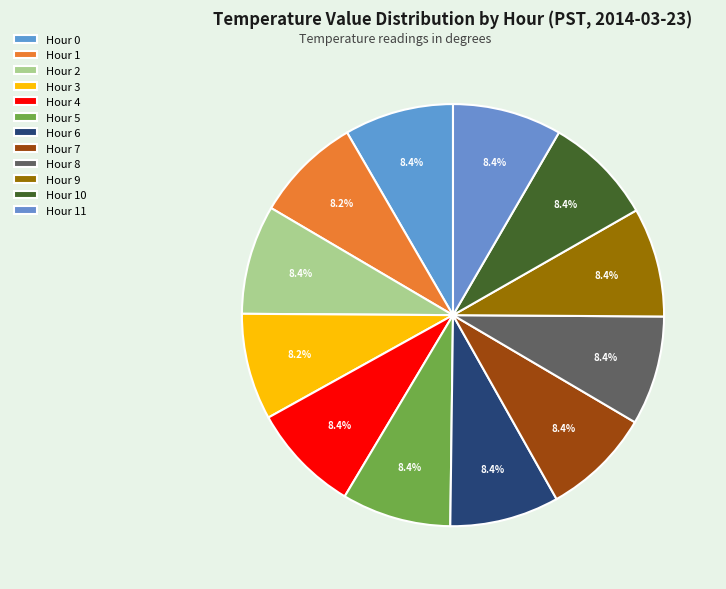

Does any single category account for the majority?

No